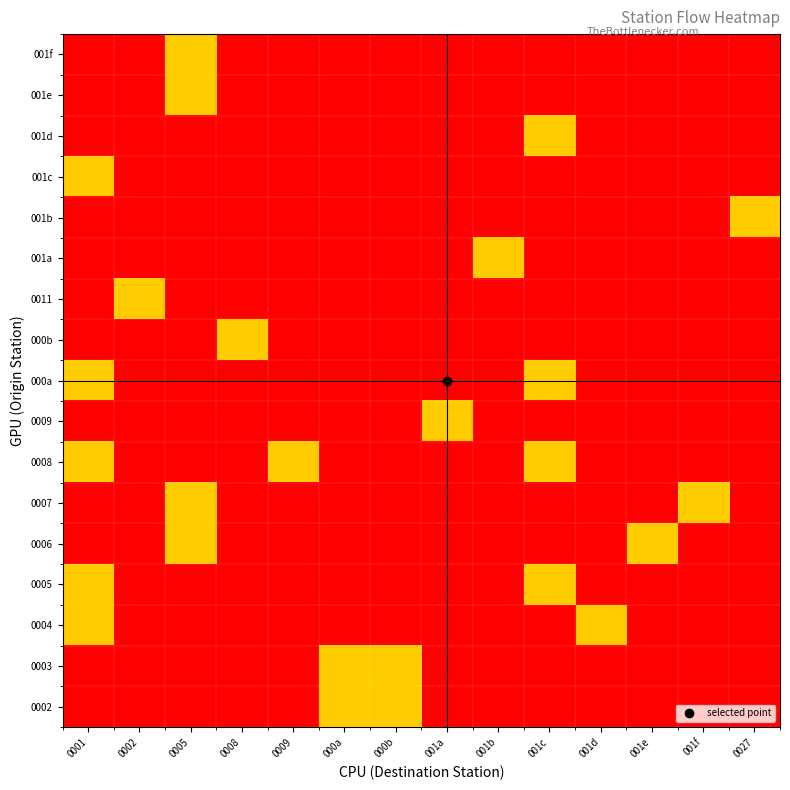

What is the total value across all series at 001d?

-16